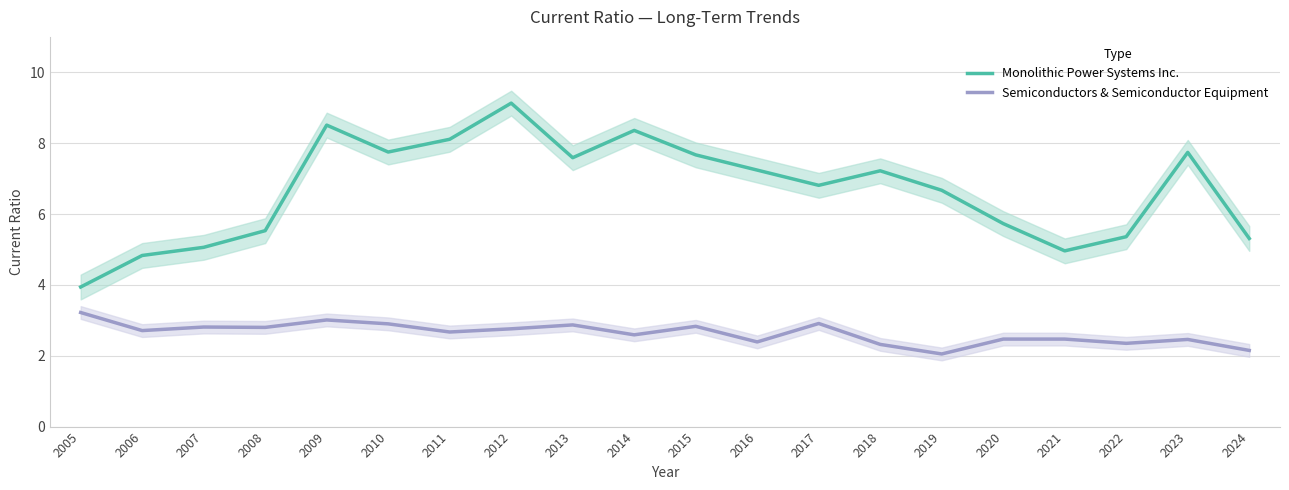

Where does the Monolithic Power Systems Inc. series first go above 7?

2009